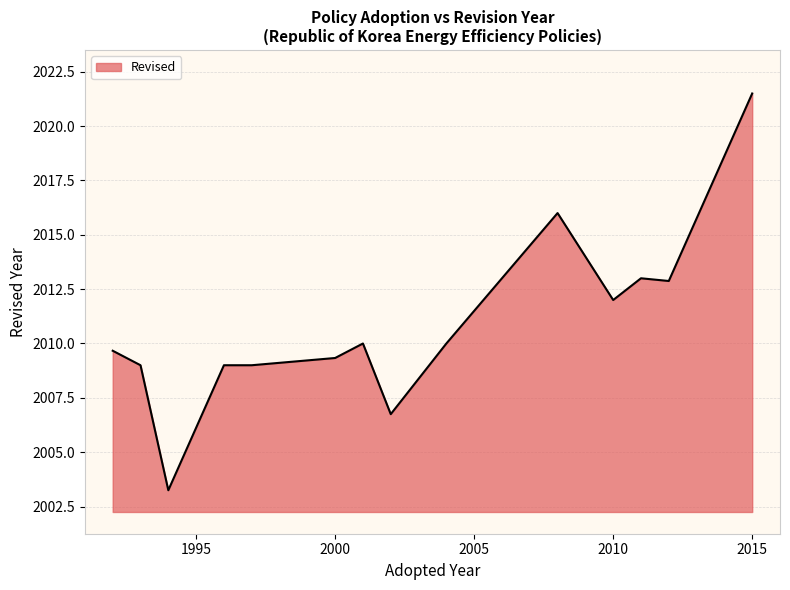

What is the greatest value displayed?

2021.5